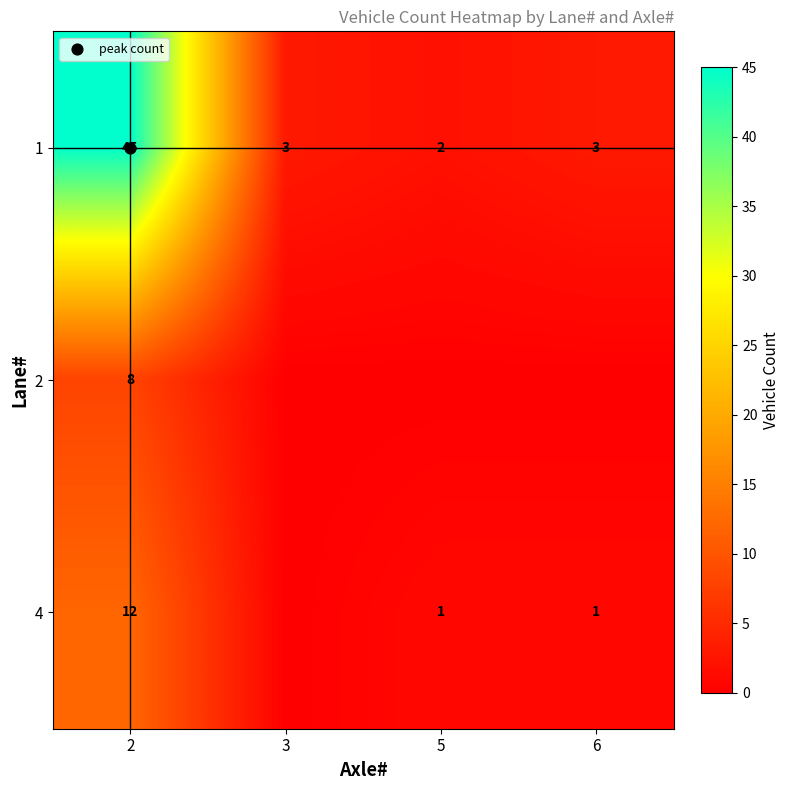

What is the sum of all 2 values?

8